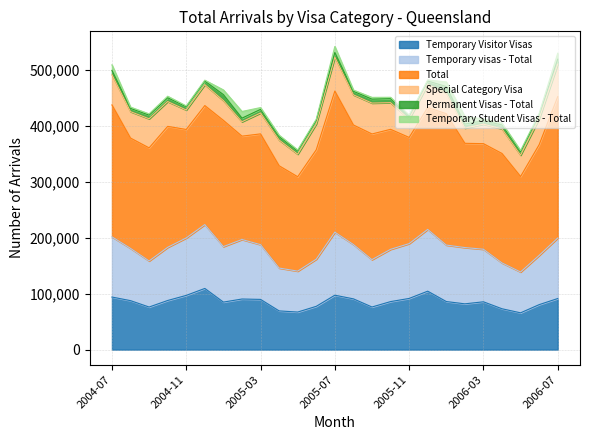

At which label does Temporary Visitor Visas reach its minimum?

2006-05